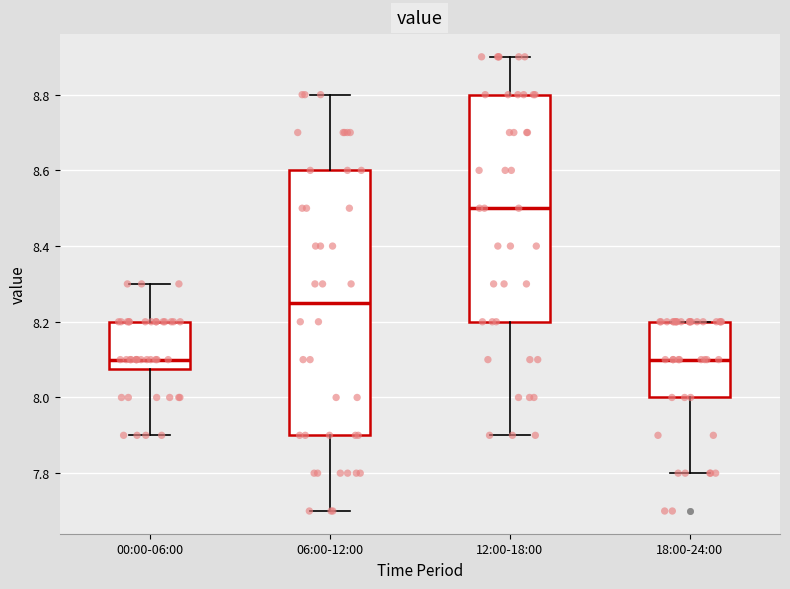

Comparing the boxes themselves (not the whiskers), which one is the tallest?

06:00-12:00